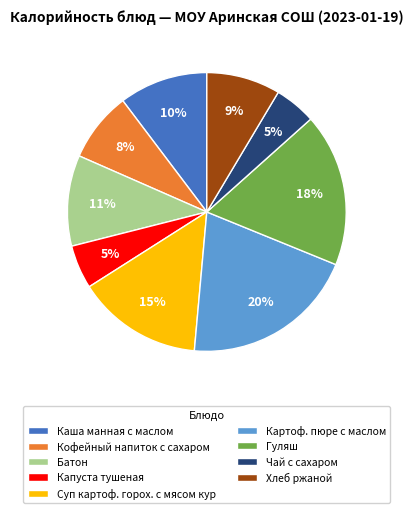

Do Гуляш and Каша манная с маслом together represent more than half of the pie?

No